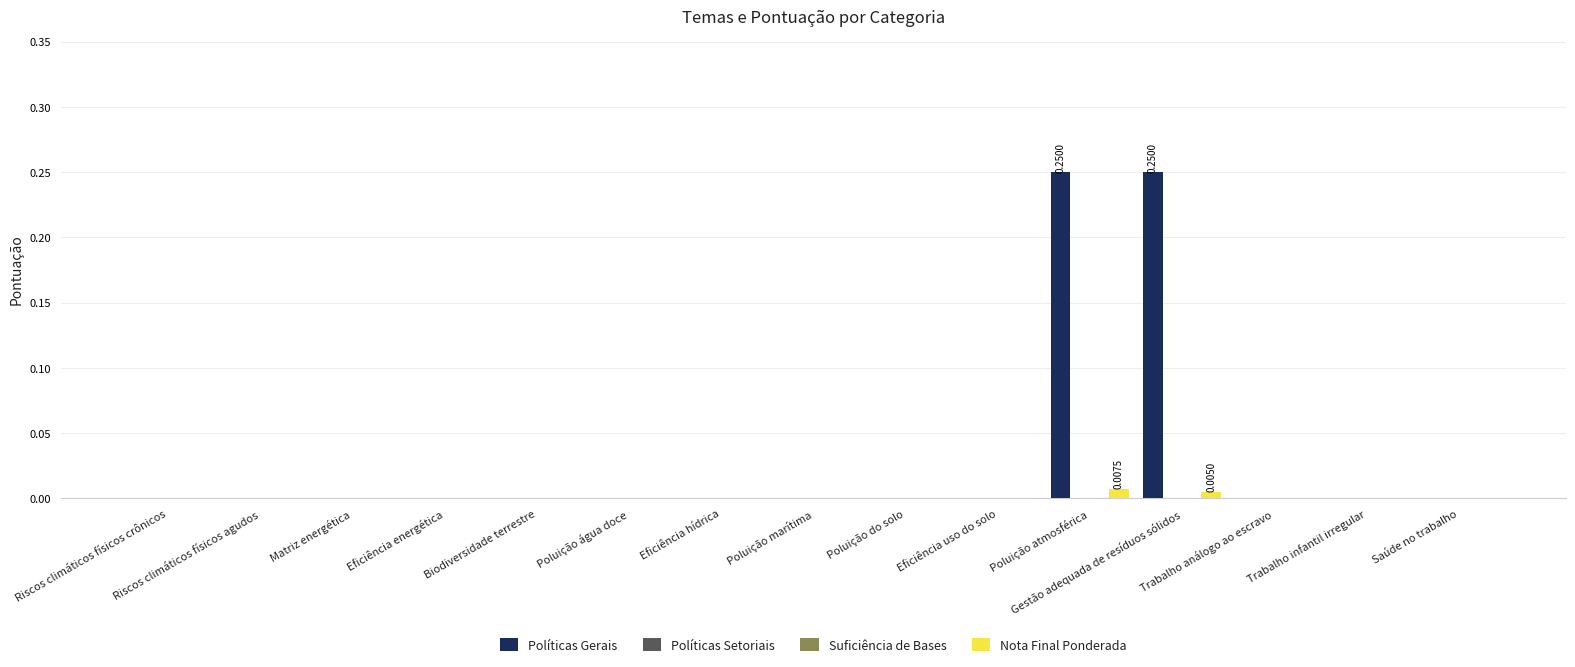

Are the bars horizontal?

No